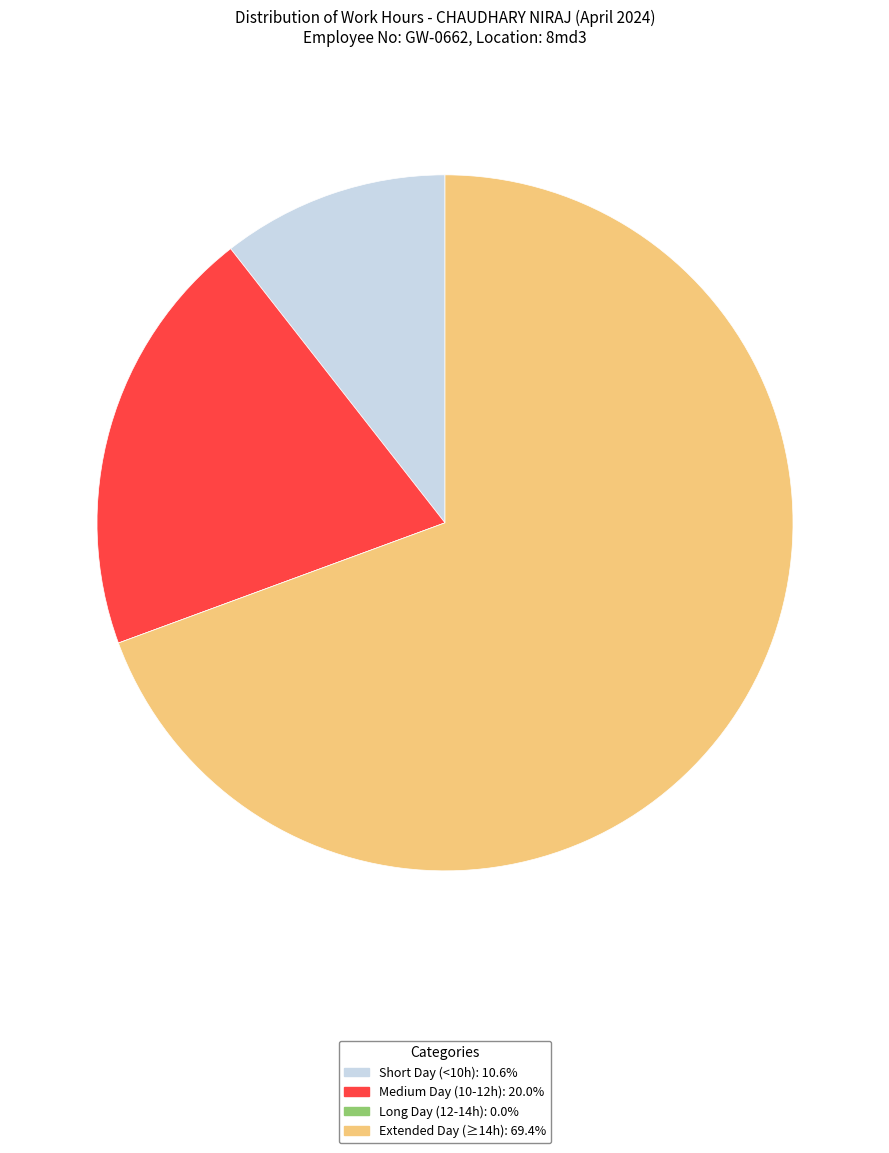

Is Short Day (<10h): 10.6% the majority of the pie?

No